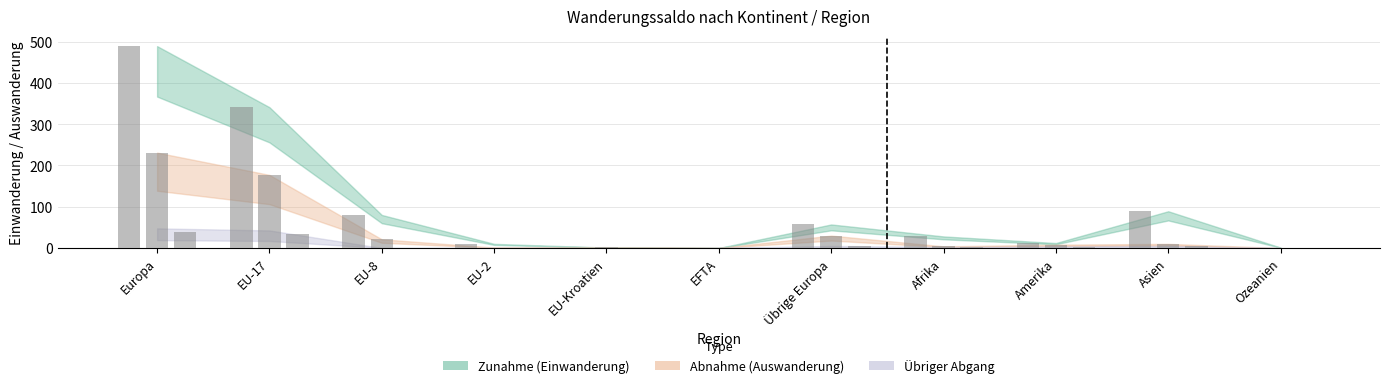

What is the value of the Übriger Abgang bar at the 7th from the left?

4